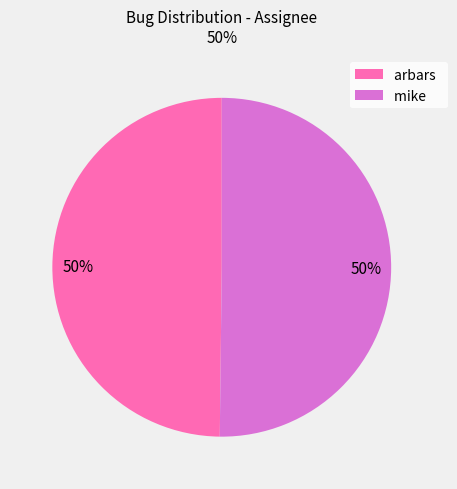

What percentage is the mike slice, to the nearest percent?

50%